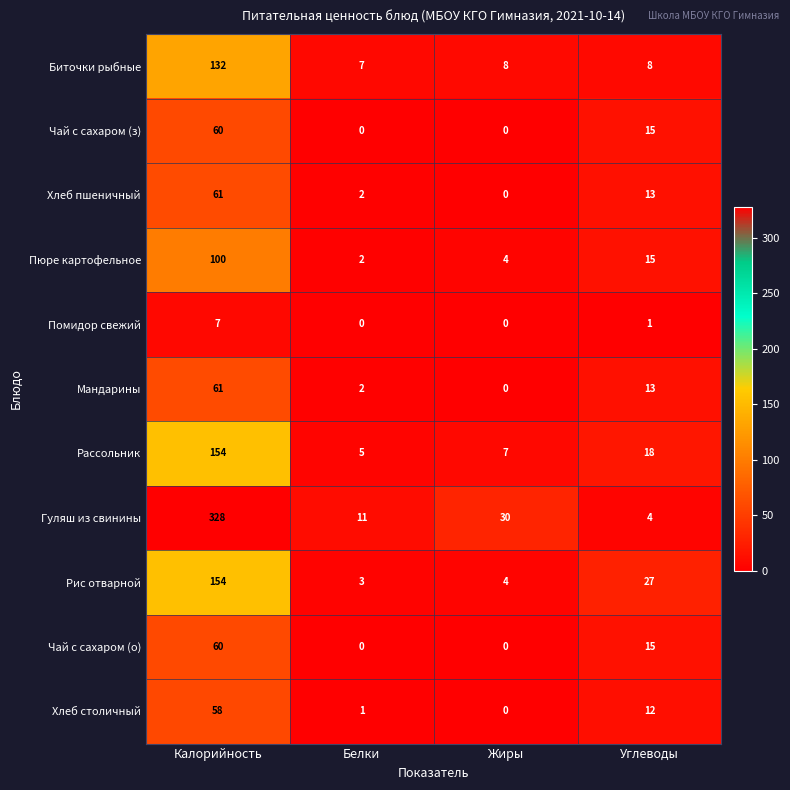

Which series has the largest range (max minus min)?

Гуляш из свинины